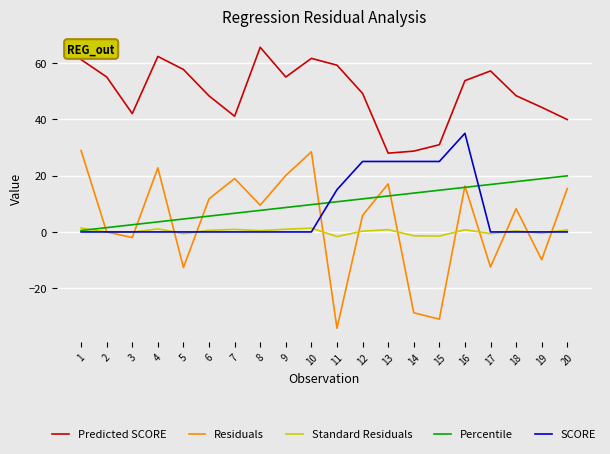

Is it true that SCORE equals 0.0 at 4?

True